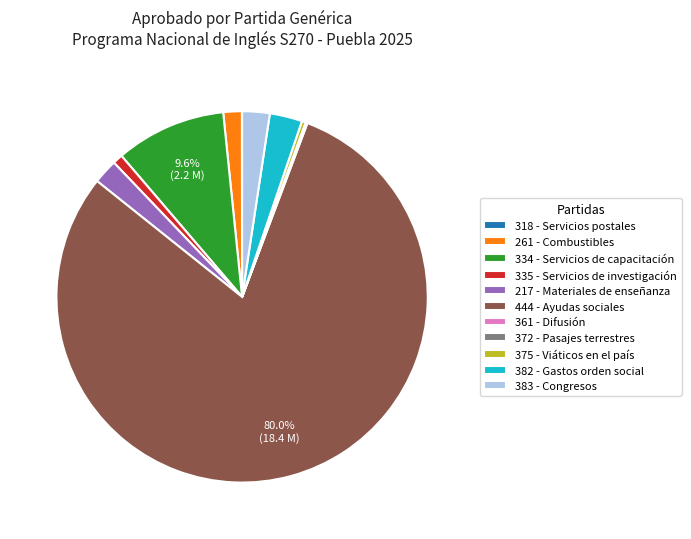

Between 334 - Servicios de capacitación and 217 - Materiales de enseñanza, which is larger?

334 - Servicios de capacitación